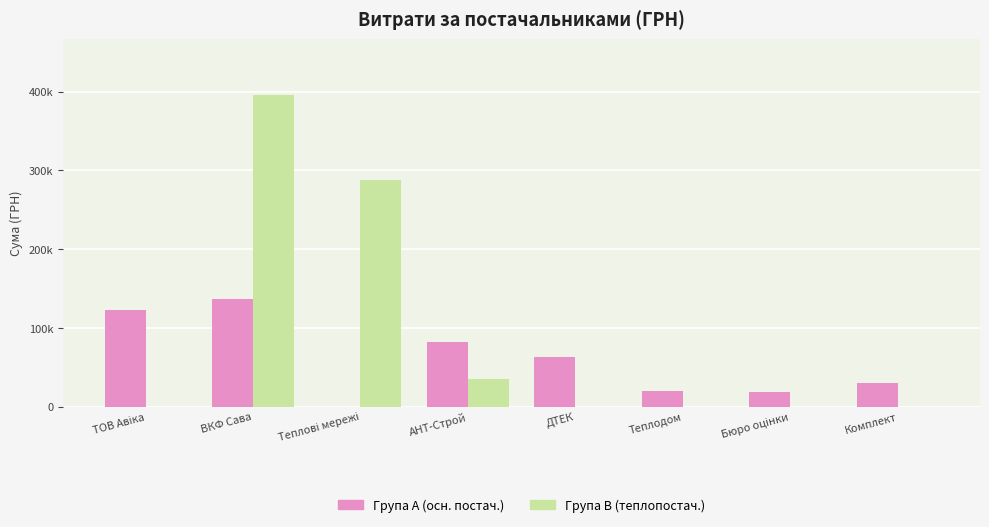

What is the difference between the Група A (осн. постач.) values at Комплект and ВКФ Сава?

106389.1